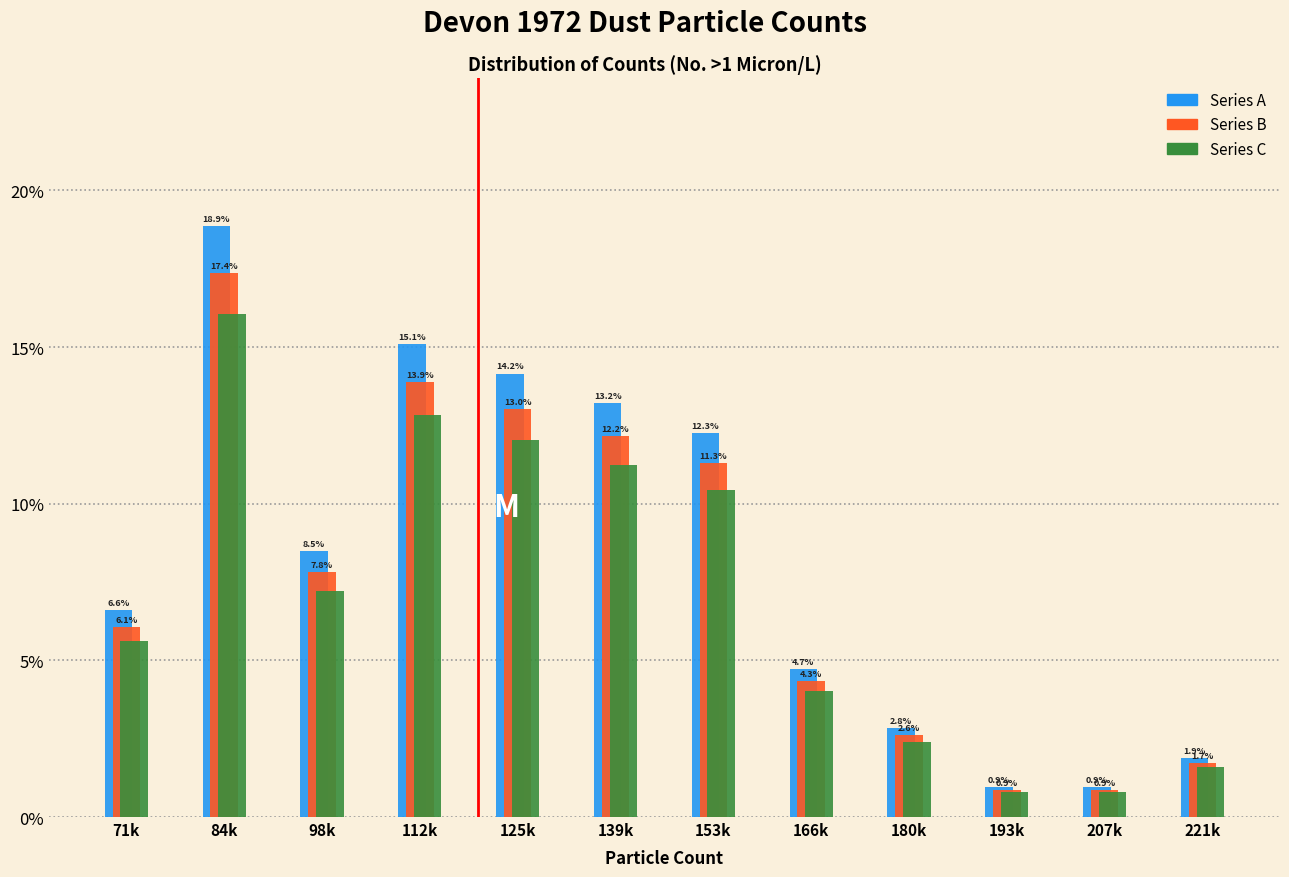

Reading left to right, extract all data points from this chart.

Series A: 6.6	18.9	8.5	15.1	14.2	13.2	12.3	4.7	2.8	0.9	0.9	1.9
Series B: 6.1	17.4	7.8	13.9	13.0	12.2	11.3	4.3	2.6	0.9	0.9	1.7
Series C: 5.6	16.0	7.2	12.8	12.0	11.2	10.4	4.0	2.4	0.8	0.8	1.6